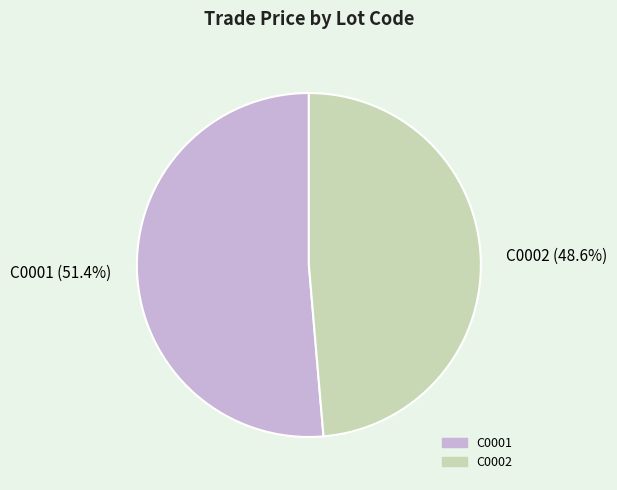

How many segments does this pie chart have?

2